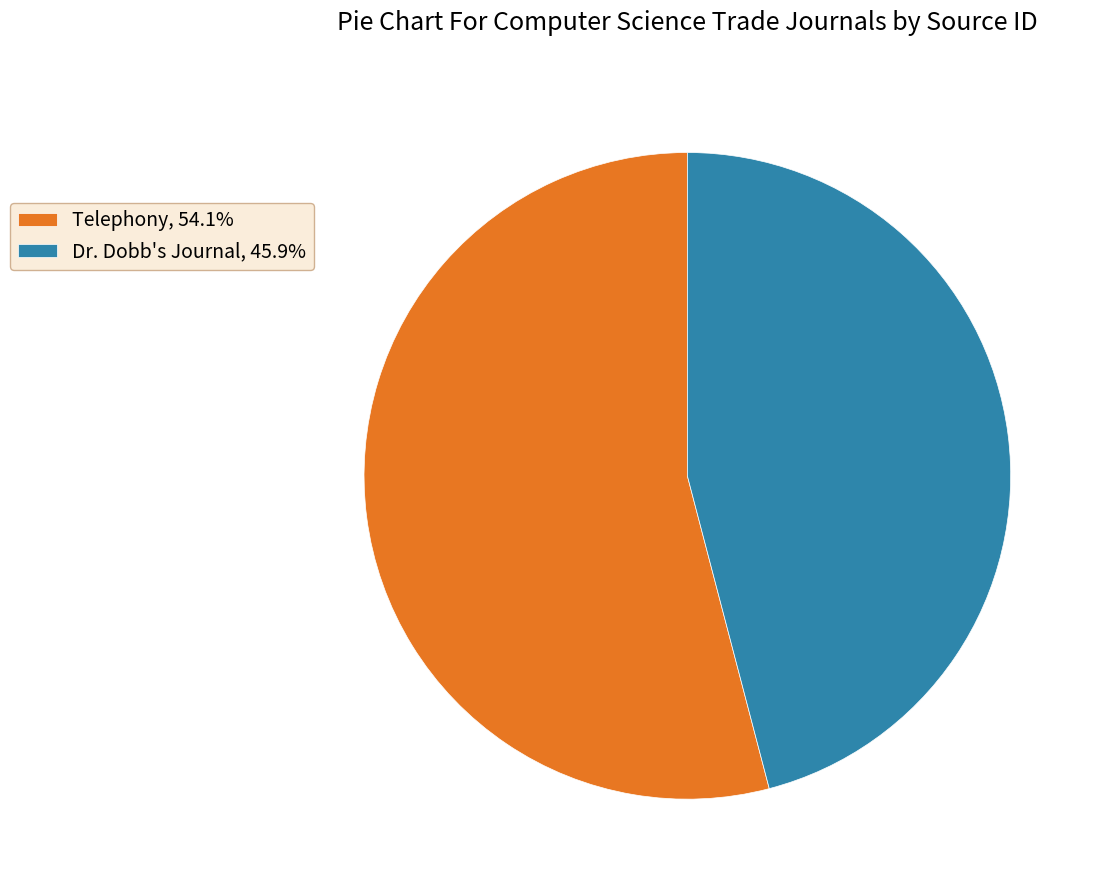

Does Telephony, 54.1% represent more than half of the total?

Yes